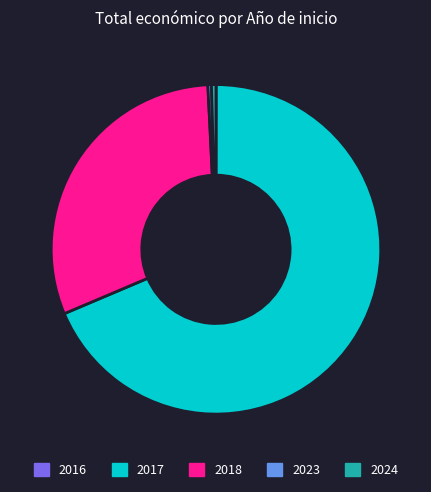

What is the largest slice in the pie chart?

2017